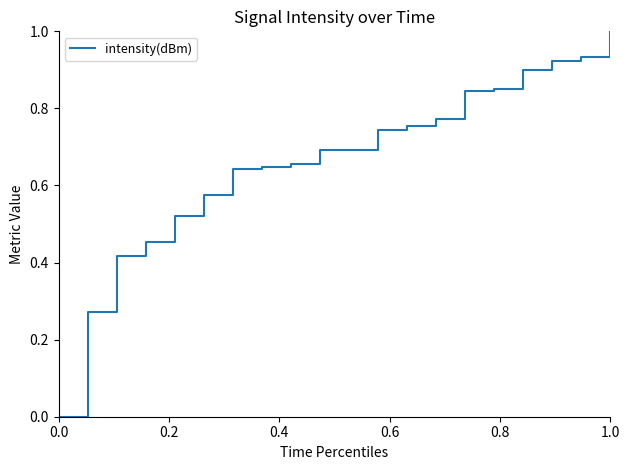

What is the difference between the maximum and minimum values?

1.0